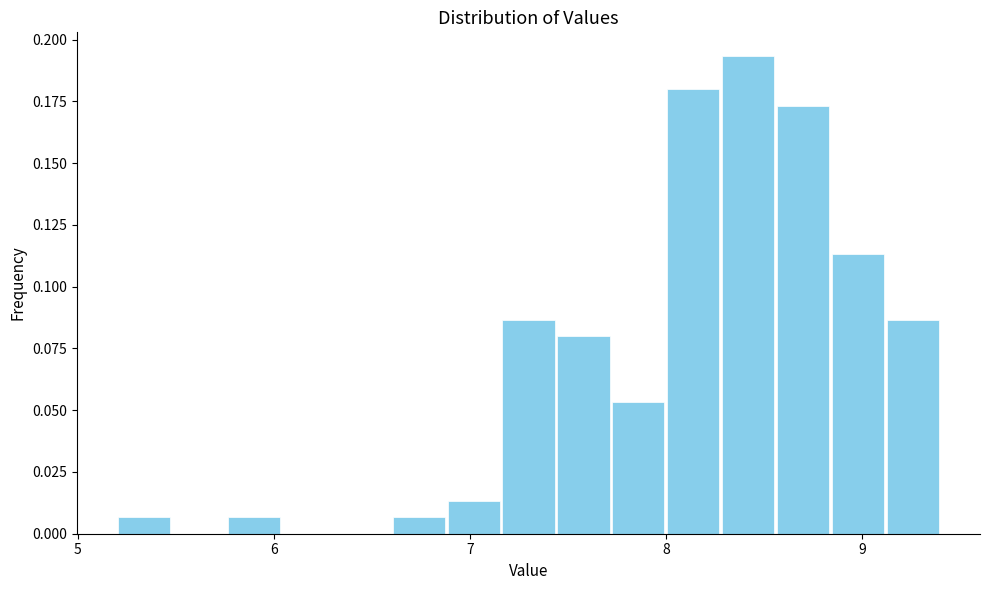

Around what value on the x-axis is the tallest bar? Give the approximate position of its centre, as read against the axis.

8.4